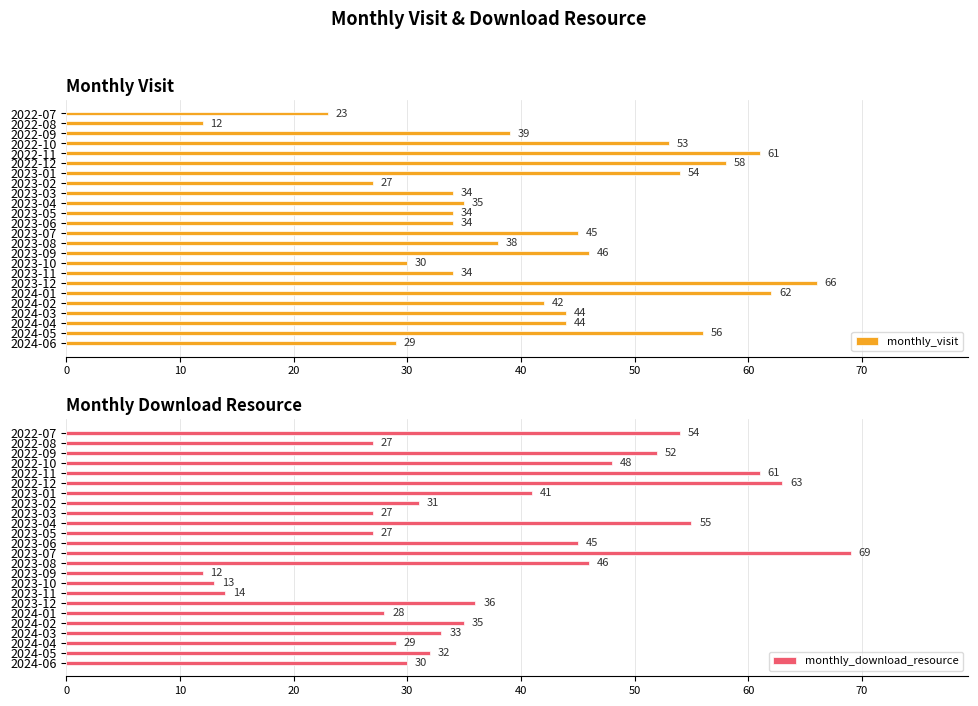

The monthly_download_resource series shows 117 at 2023-07. True or false?

False